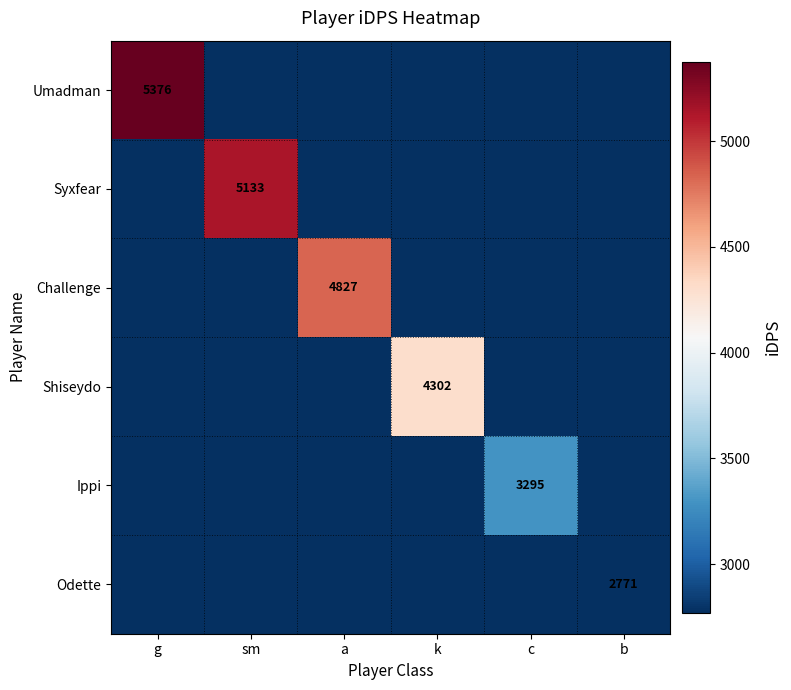

How many categories are shown in the chart?

6